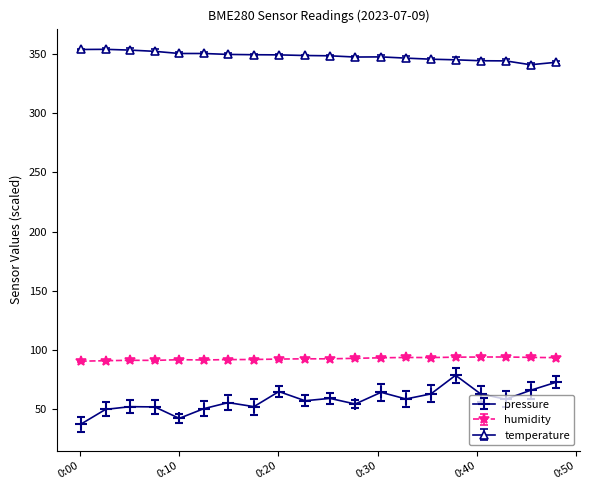

True or false: humidity and pressure intersect in this chart.

False